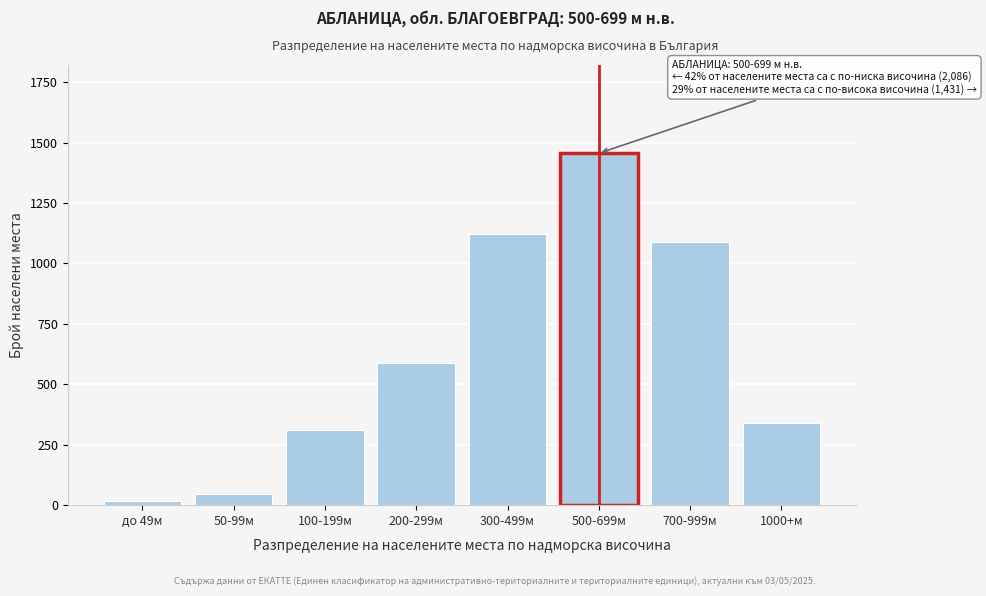

Reading left to right, transcribe all the data shown in this chart.

до 49м=18	50-99м=45	100-199м=312	200-299м=587	300-499м=1124	500-699м=1456	700-999м=1089	1000+м=342